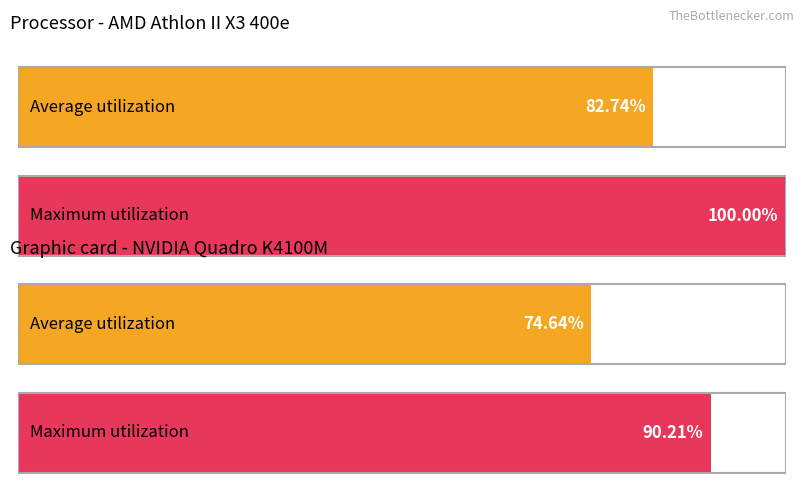

Which series has the largest total across all categories?

Maximum utilization